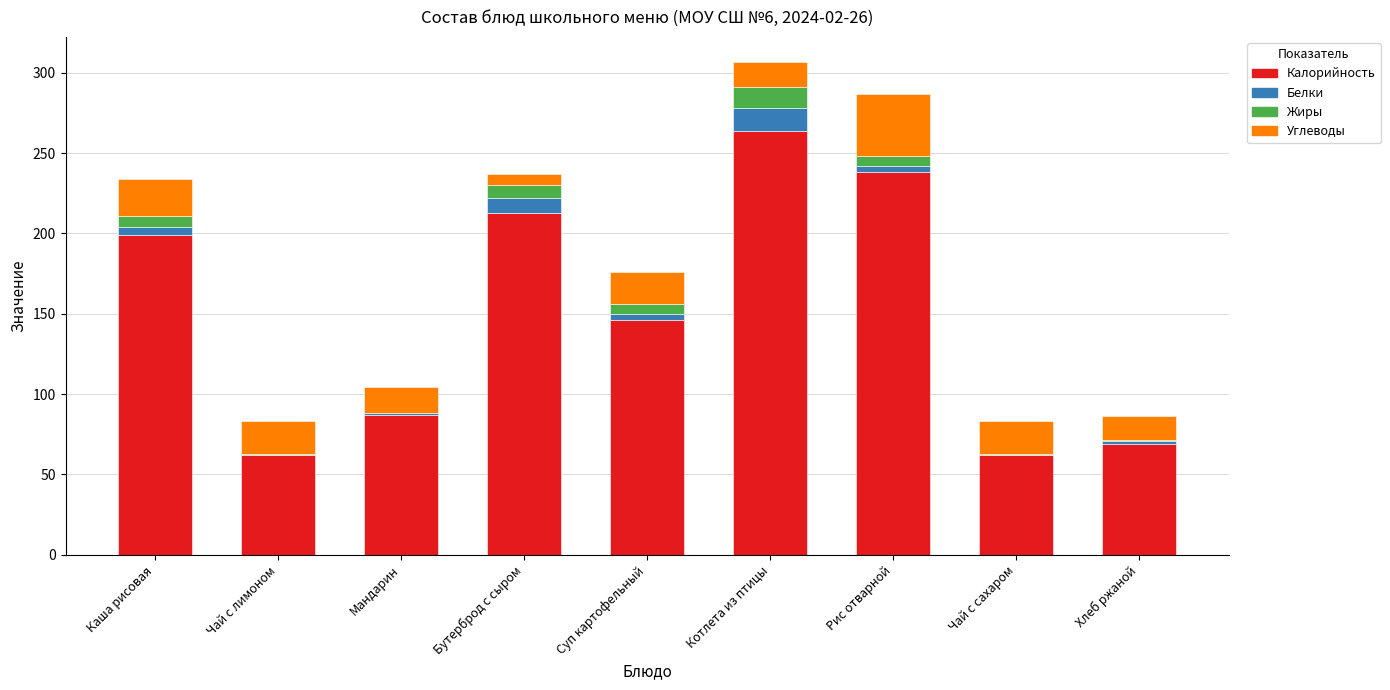

How many distinct data groups are displayed?

4